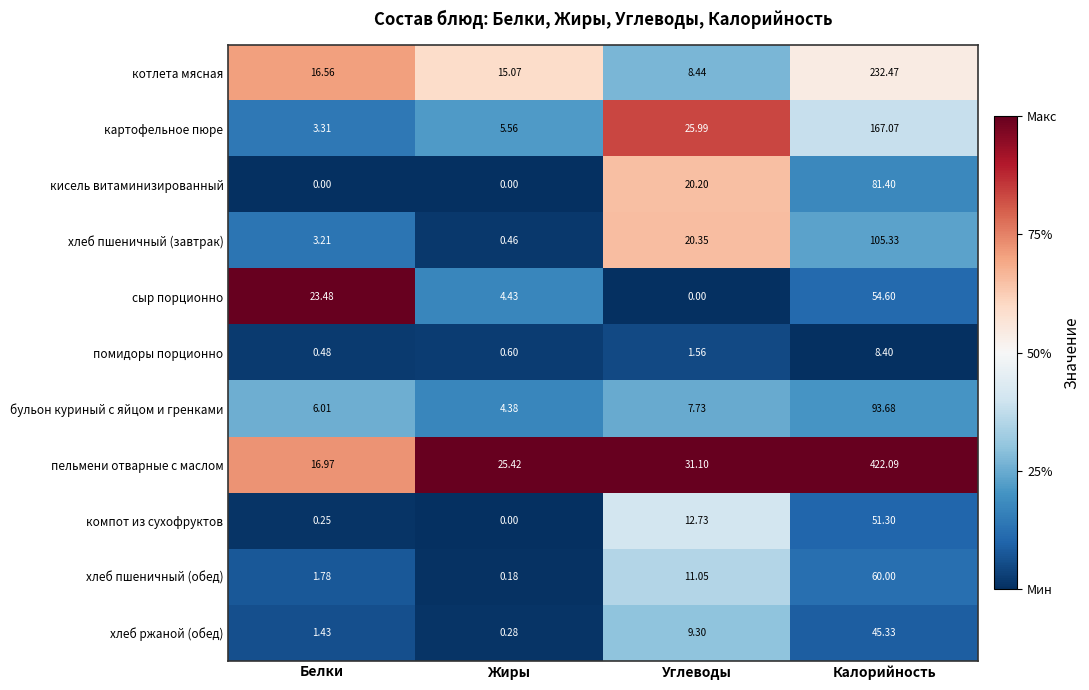

Which series has the largest total across all categories?

пельмени отварные с маслом